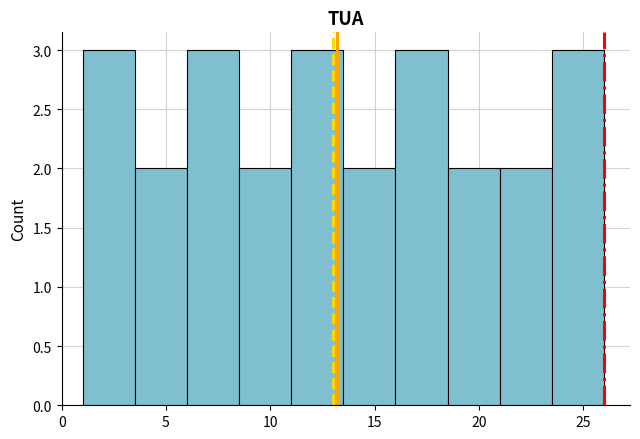

Reading left to right, list every bar in this chart as the range it spans on the x-axis followed by its height. The values are not printed on the chart, so give them approximately, as read against the axis.

1.0 to 3.5: 3
3.5 to 6.0: 2
6.0 to 8.5: 3
8.5 to 11.0: 2
11.0 to 13.5: 3
13.5 to 16.0: 2
16.0 to 18.5: 3
18.5 to 21.0: 2
21.0 to 23.5: 2
23.5 to 26.0: 3